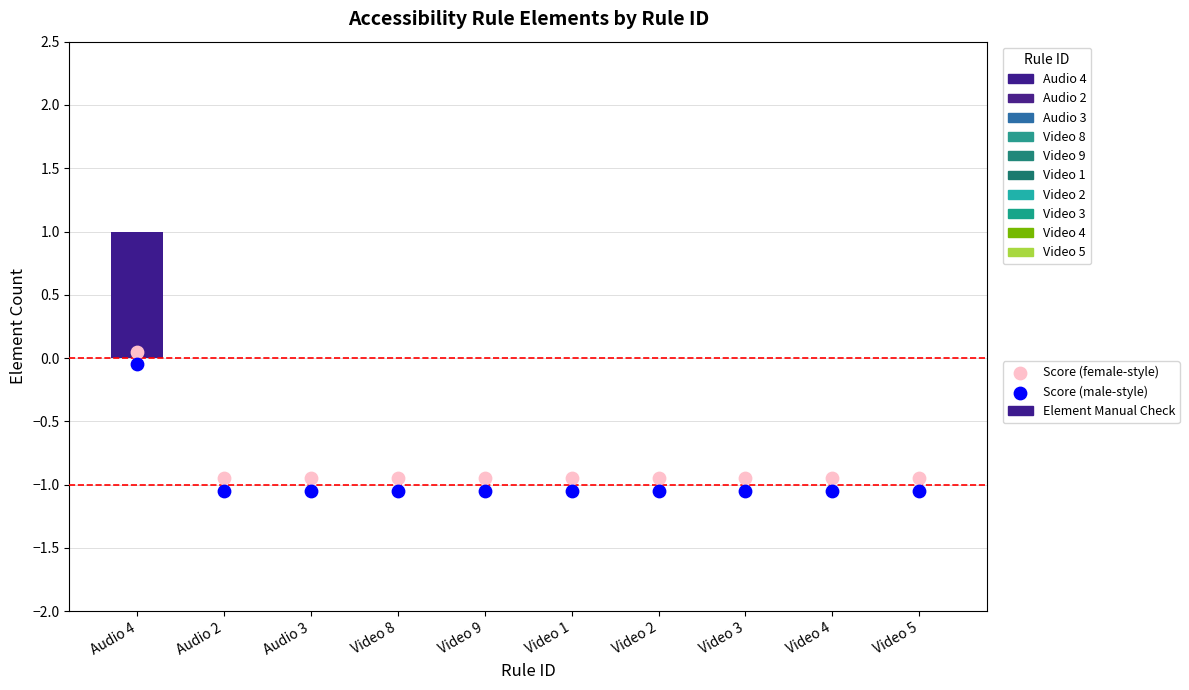

Which series has the largest total across all categories?

Element Manual Check